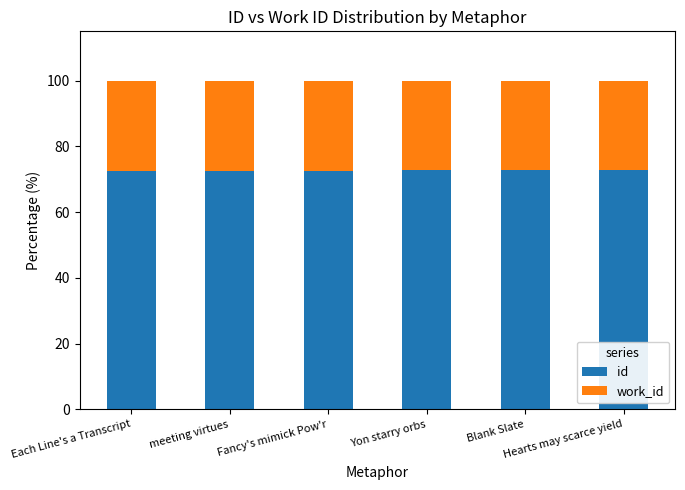

What are all the series names shown in the legend?

id, work_id